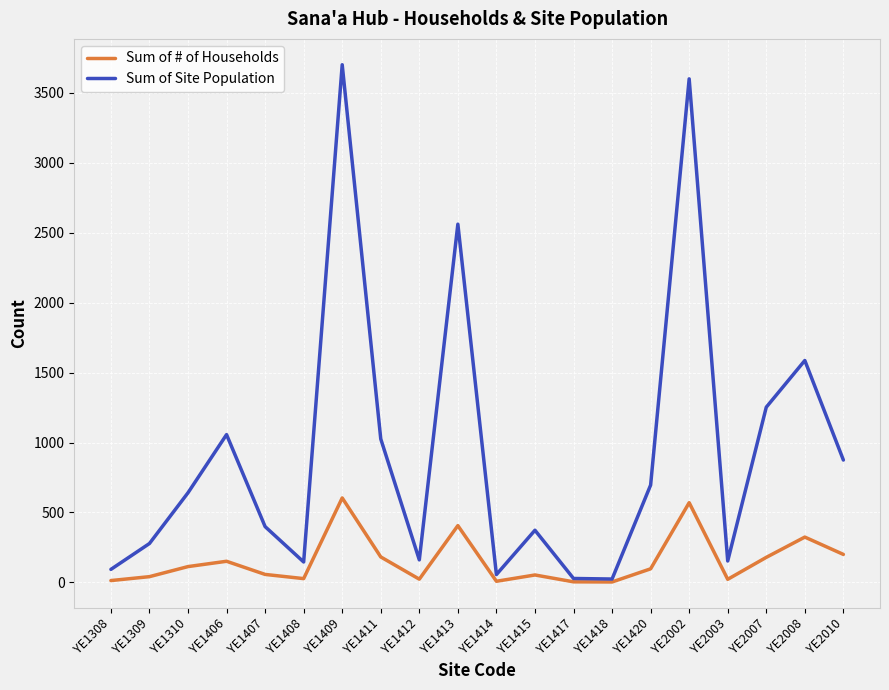

Which series has the largest total across all categories?

Sum of Site Population